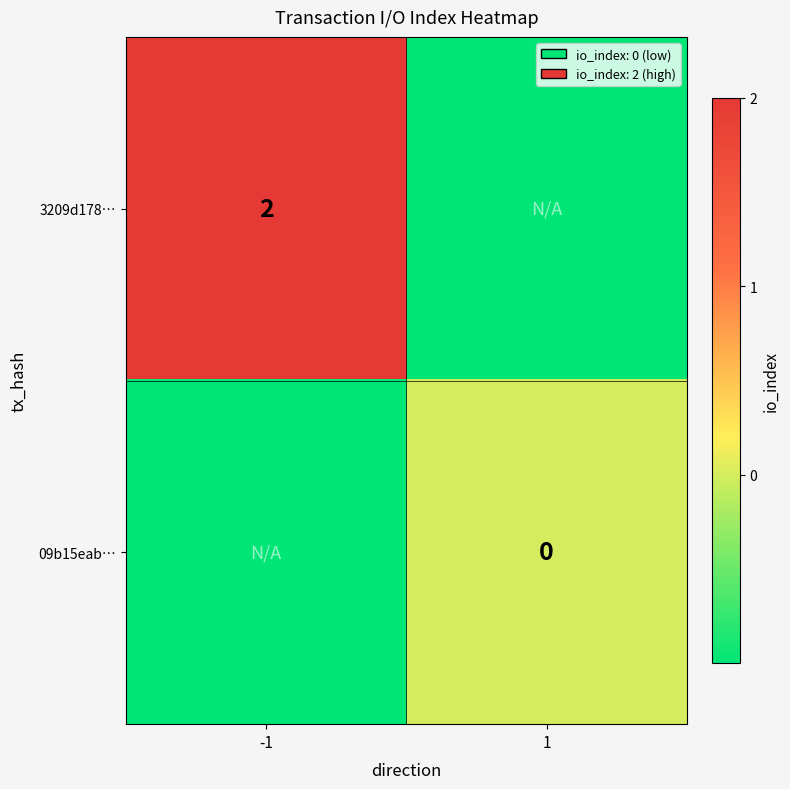

The 09b15eab… series shows 0 at 1. True or false?

True